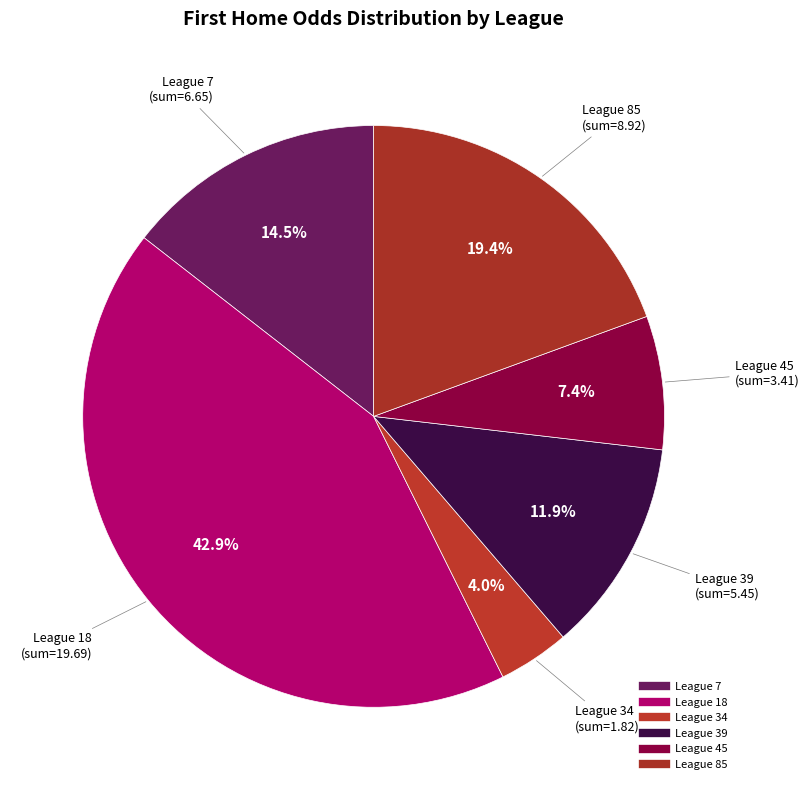

Which has a higher value, League 45 or League 18?

League 18